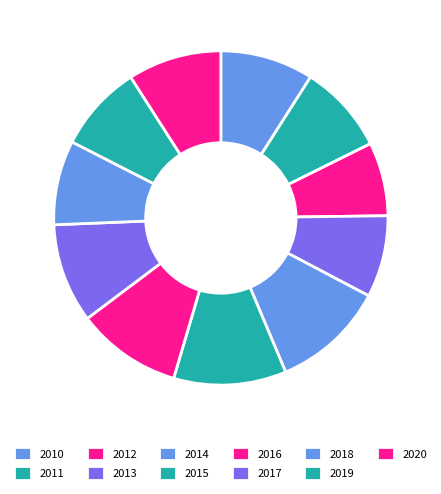

To the nearest percent, what portion does 2017 represent?

10%